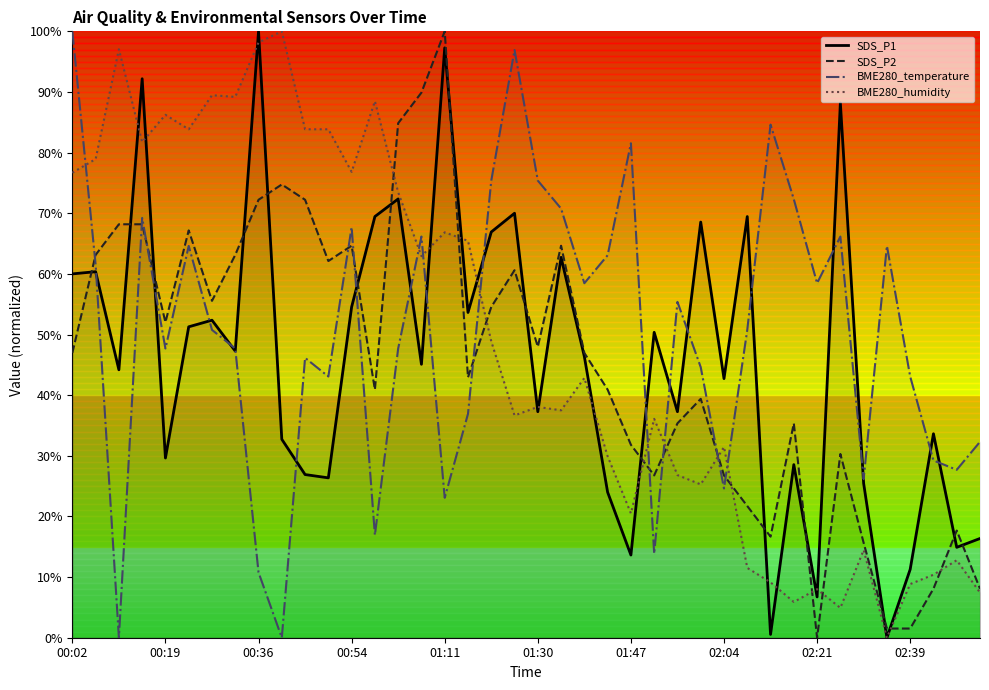

What is the value of the SDS_P2 point at the 18th from the left?

42.9